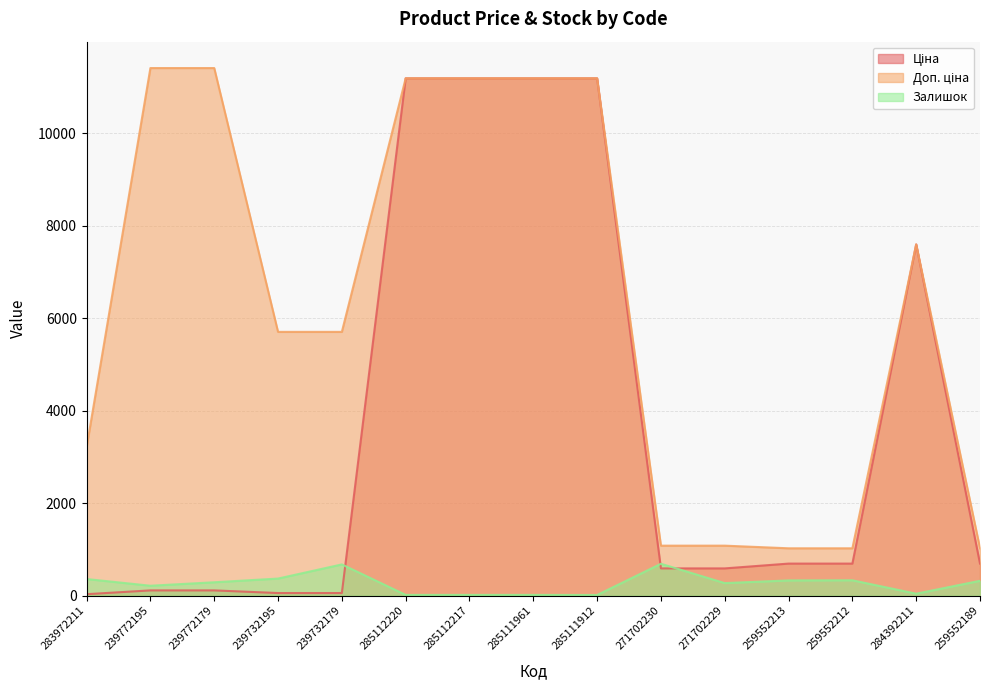

Rank the series by their maximum value, from highest to lowest.

Доп. ціна, Ціна, Залишок